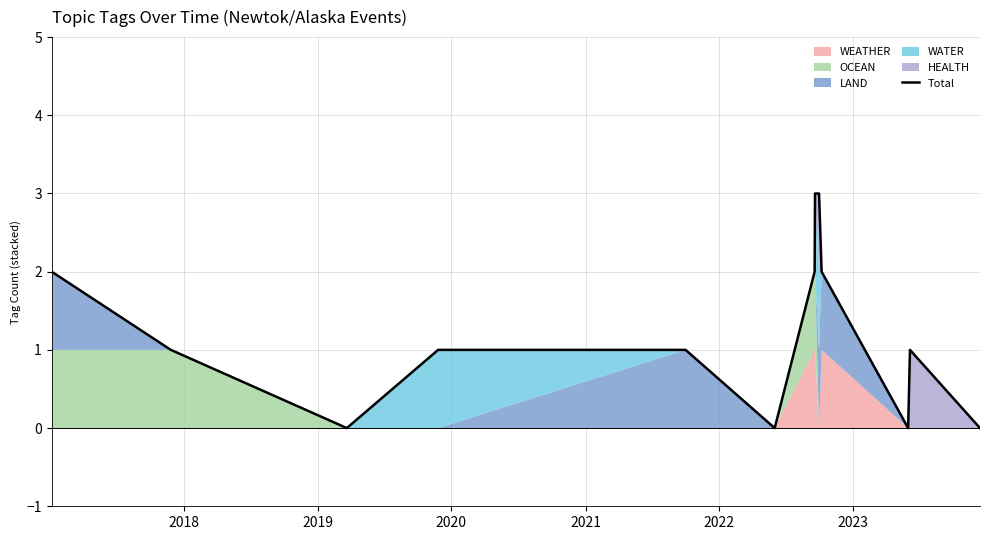

How many values are above zero?

9